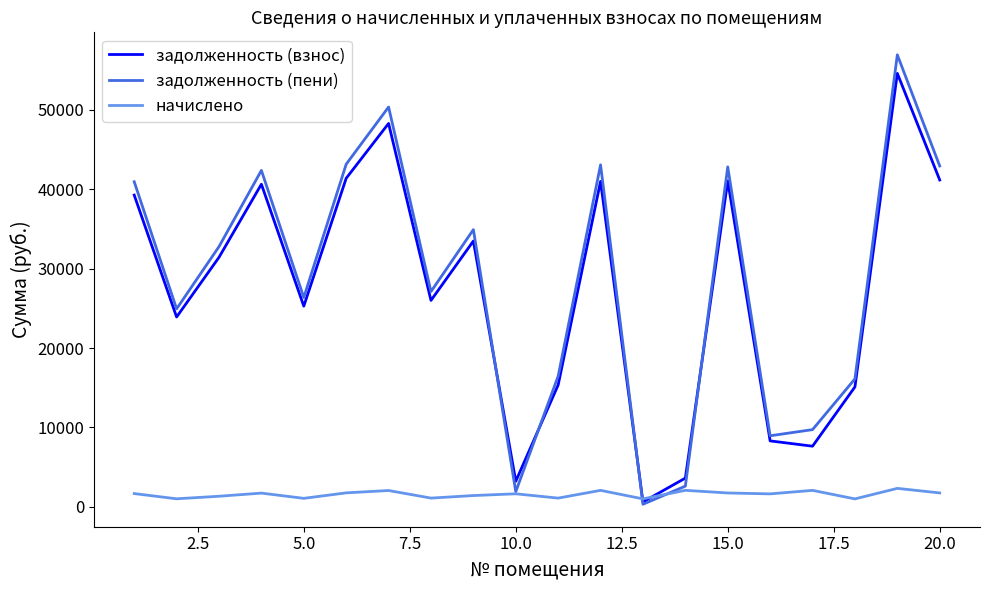

How many intersections are there between начислено and задолженность (взнос)?

2